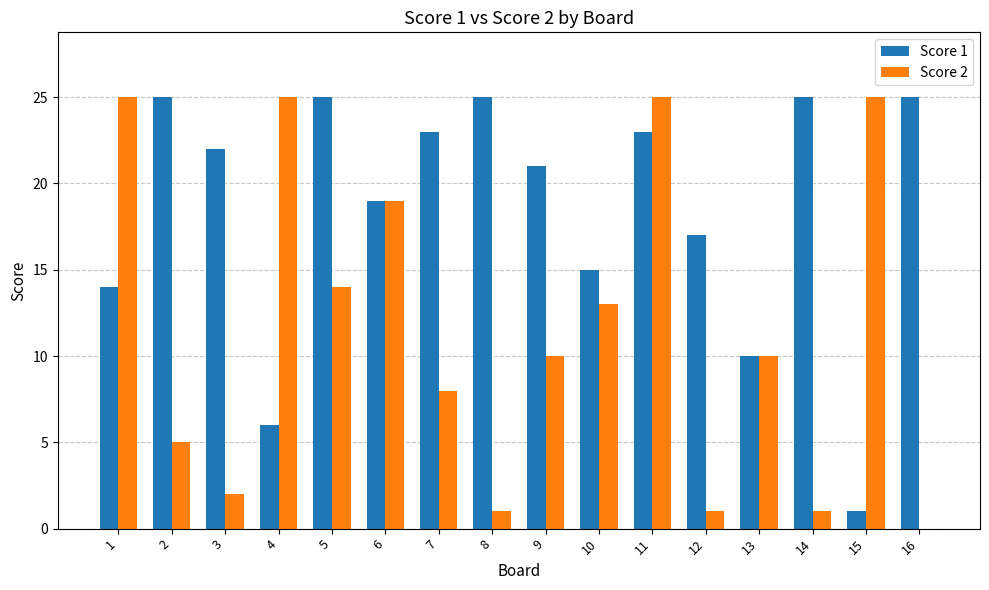

At which category is the sum across all series the highest?

11